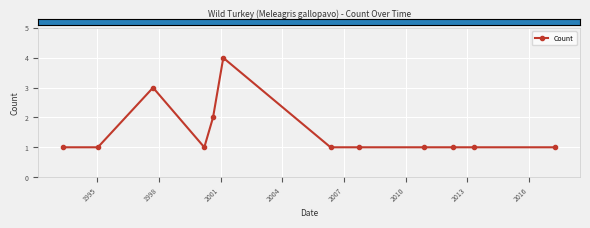

Reading left to right, what are all the values shown in this chart?

1	1	3	1	2	4	1	1	1	1	1	1